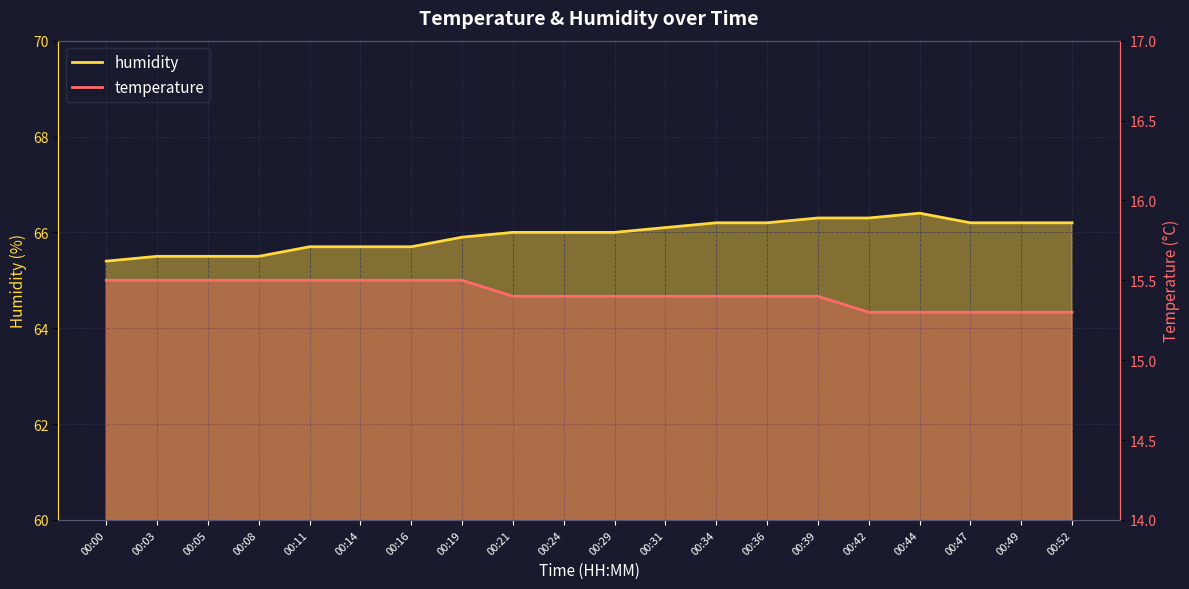

Rank the series by their average value, from highest to lowest.

humidity, temperature